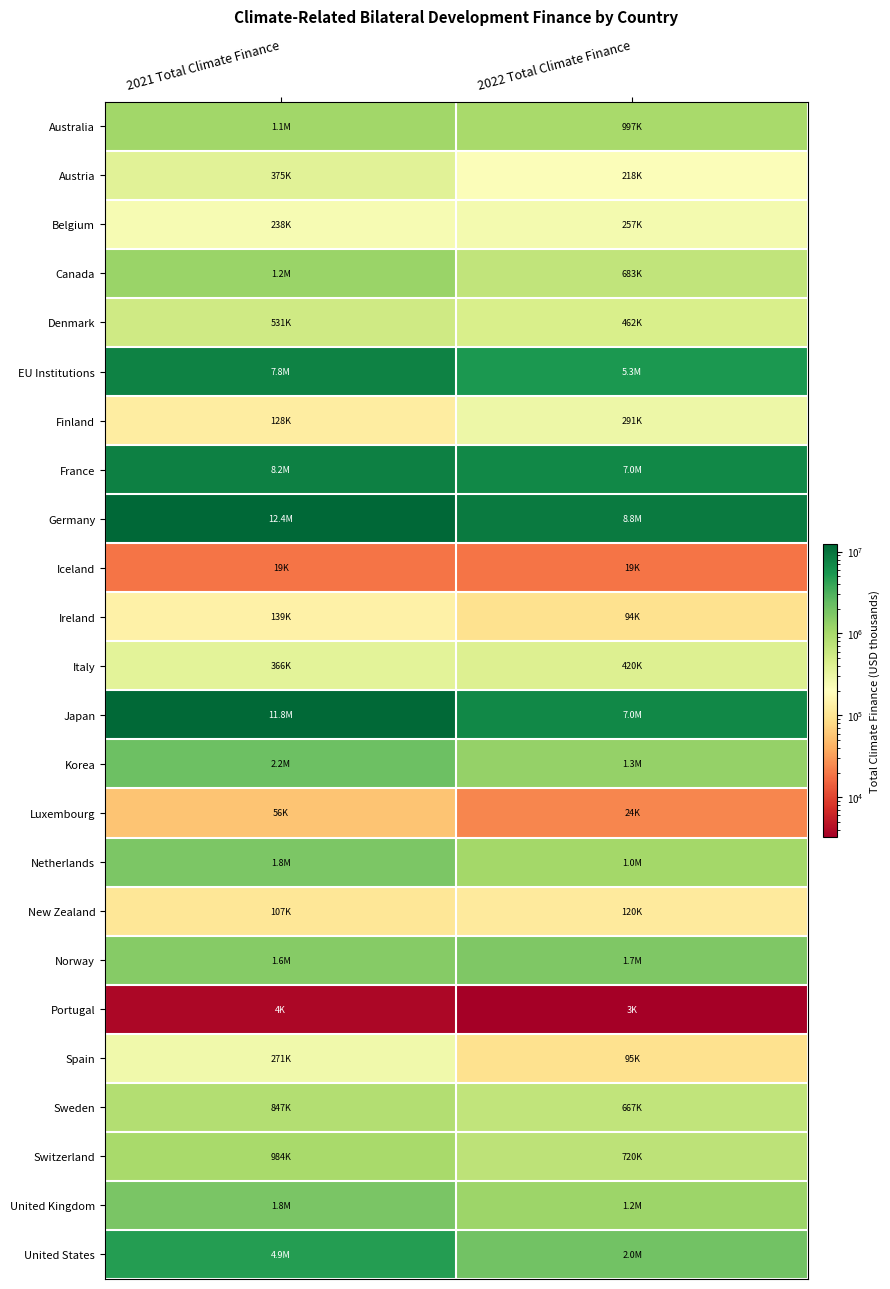

At how many categories does at least one series exceed 3926632?

2